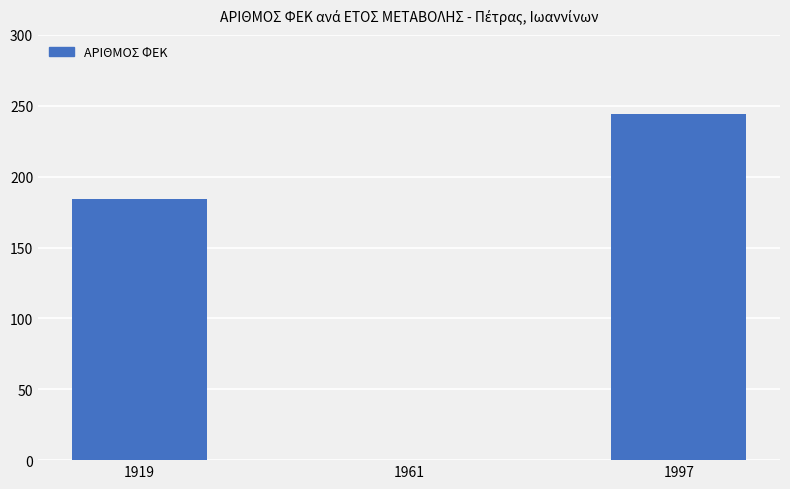

Approximately how many times larger is the value at 1919 compared to 1997?

0.8